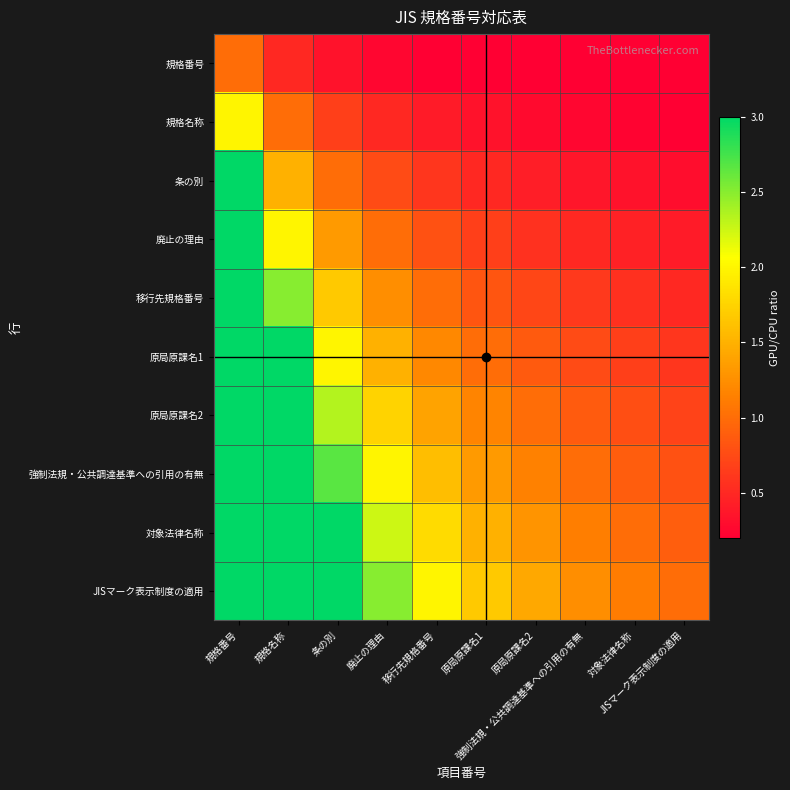

How many distinct data groups are displayed?

10